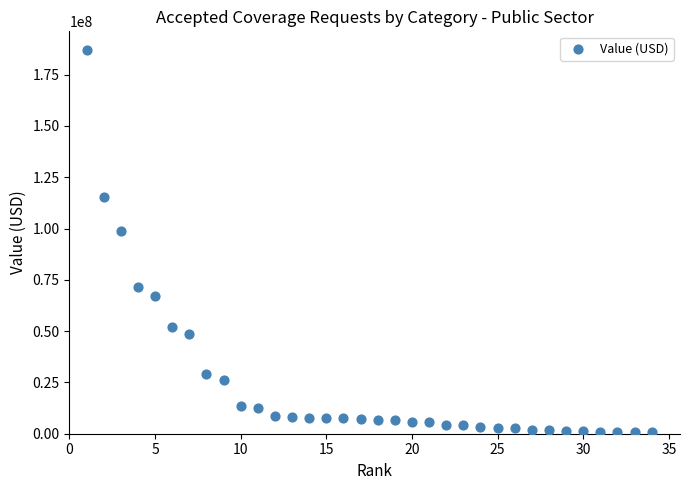

What Y value in the scatter plot is closest to 93755871?

98992173